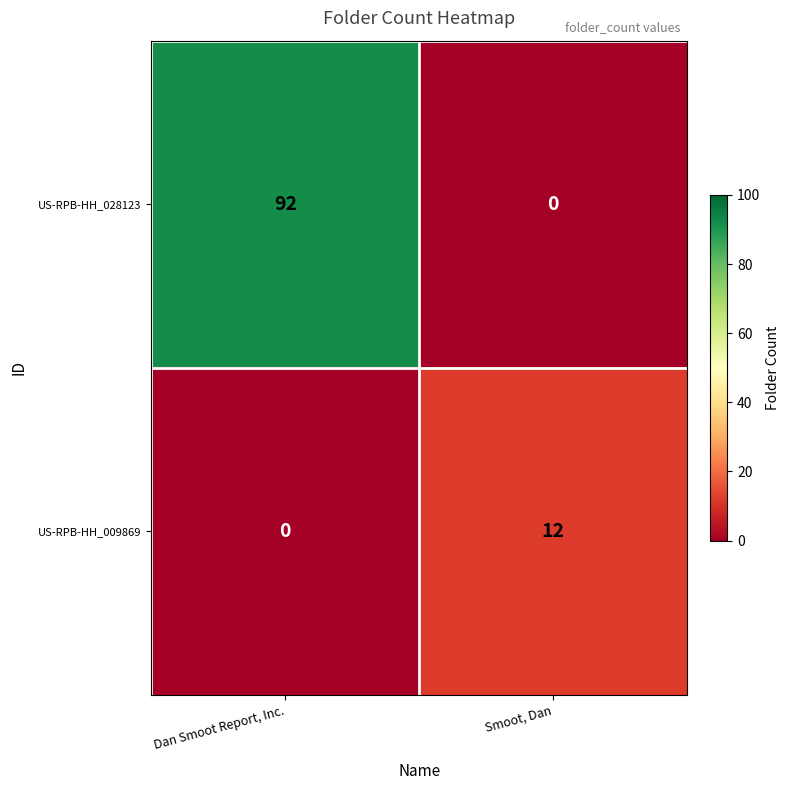

What is the maximum value for US-RPB-HH_028123?

92